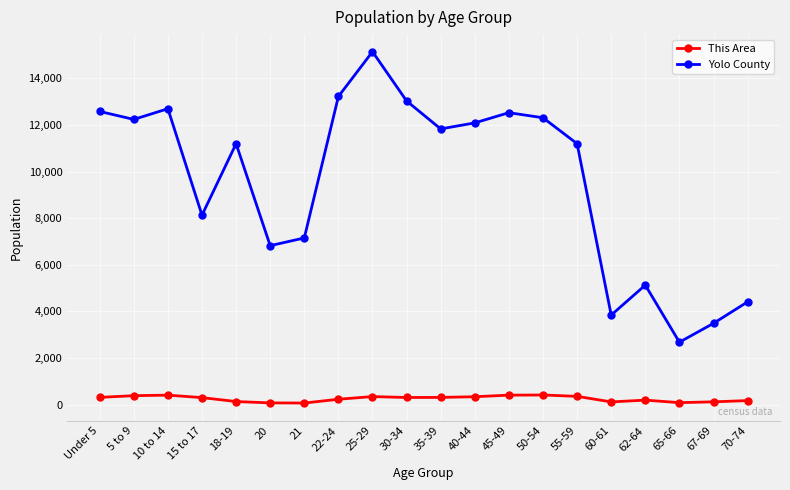

What is the average value of the This Area series?

252